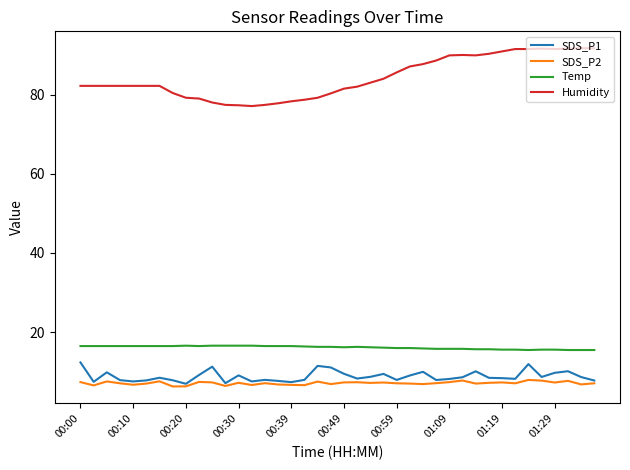

Which series has the largest total across all categories?

Humidity